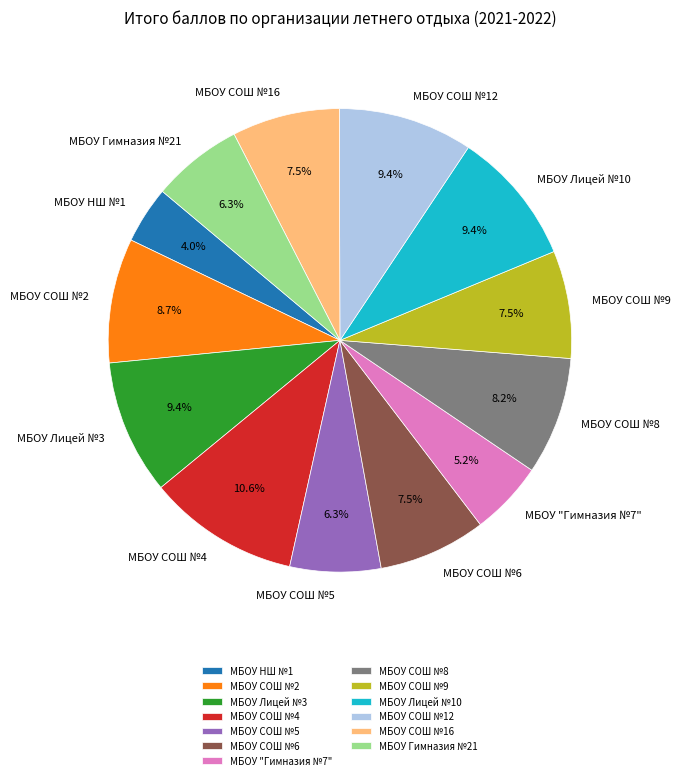

To the nearest percent, what is the average slice percentage?

8%